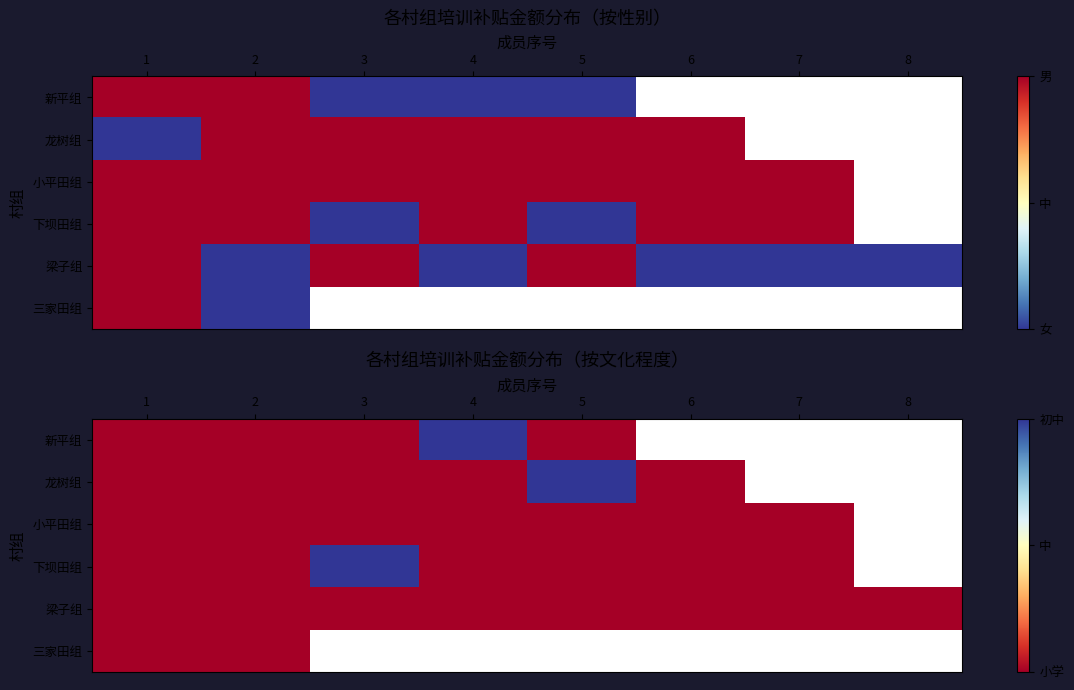

Which category has the highest value across all series?

4